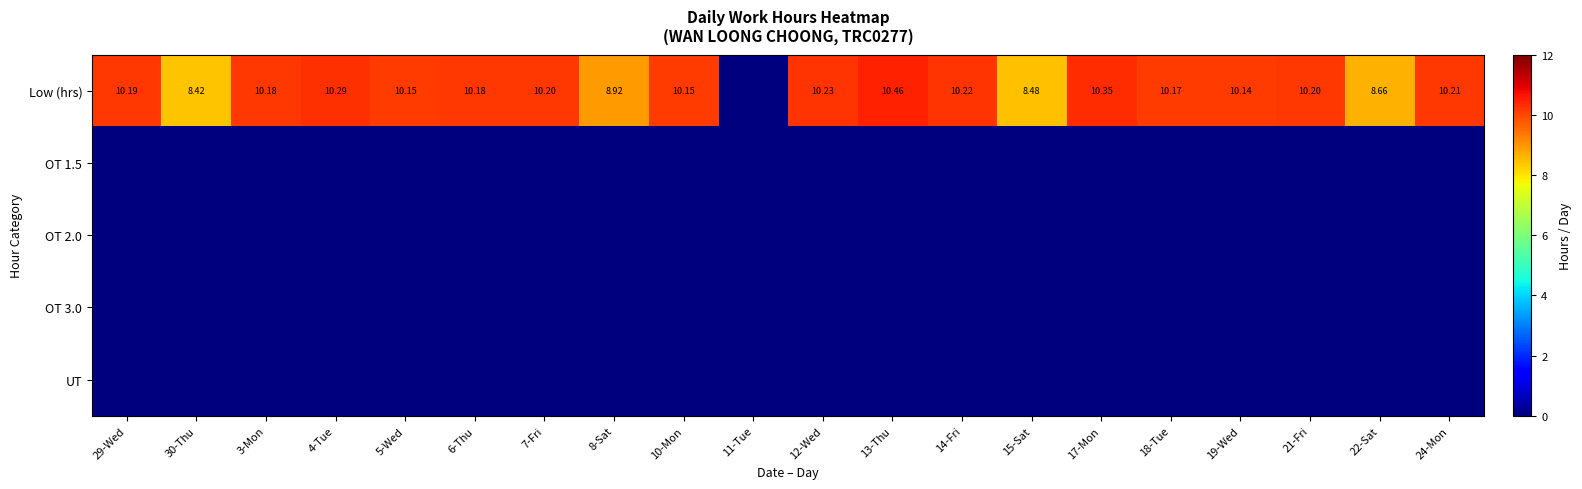

Which series has the largest range (max minus min)?

Low (hrs)